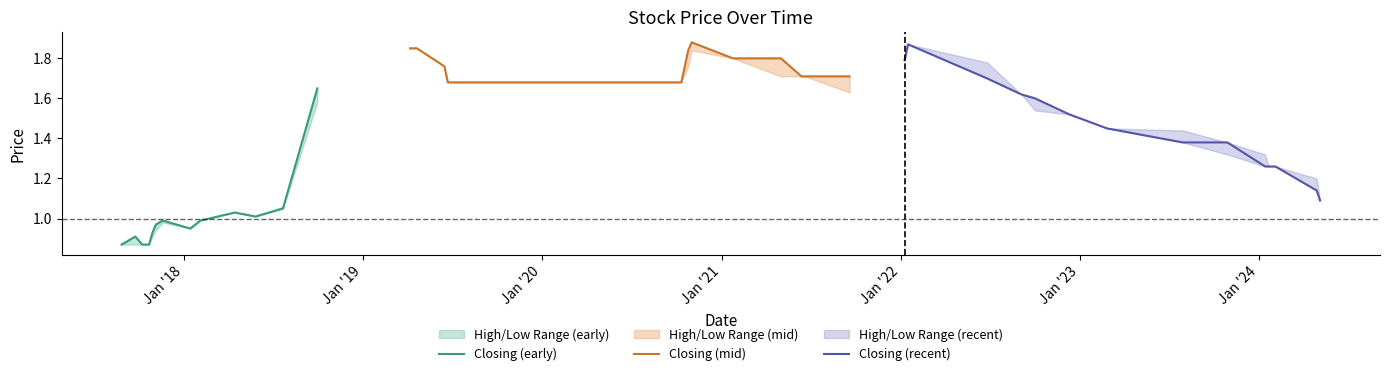

Rank the categories by High value from highest to lowest.

19, 12, 25, 26, 20, 17, 18, 13, 11, 24, 14, 15, 16, 21, 22, 23, 27, 10, 9, 8, 7, 6, 5, 4, 2, 3, 1, 0, 28, 30, 29, 31, 33, 34, 32, 35, 38, 36, 37, 39